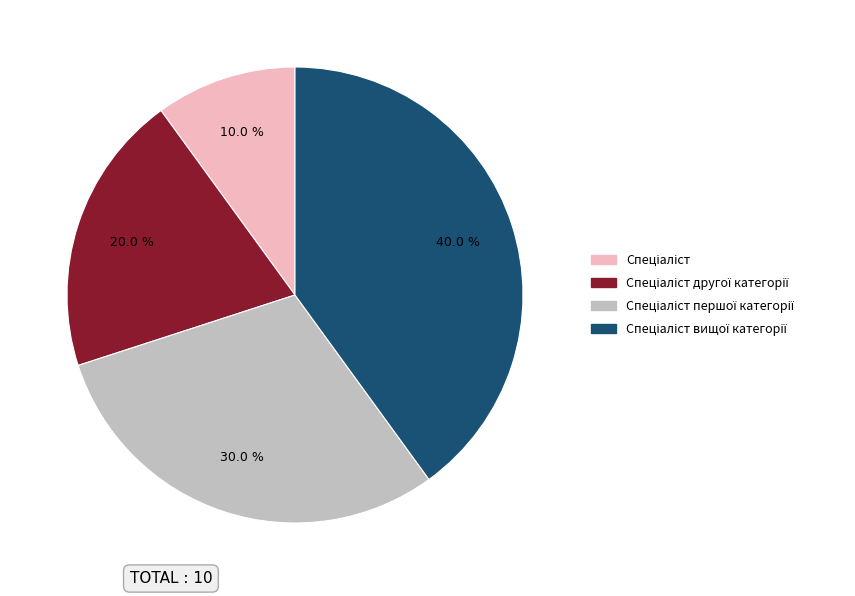

Is there any slice that represents more than half of the pie?

No